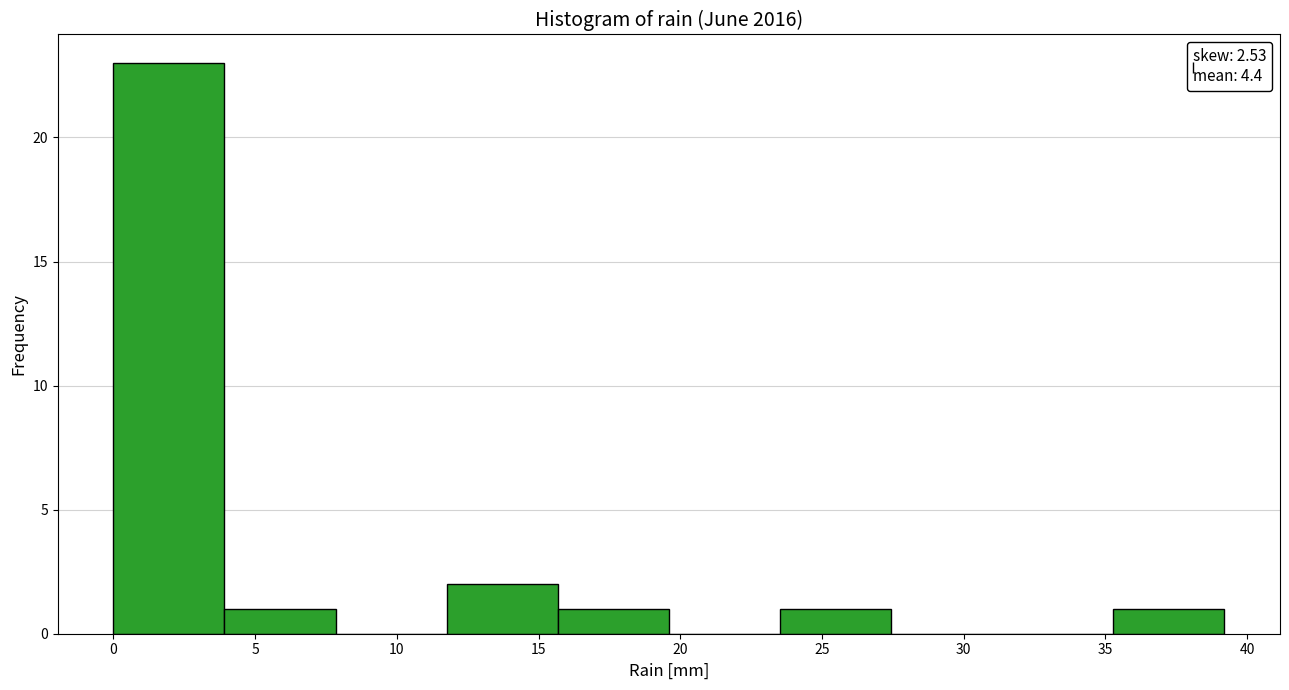

Reading left to right, list every bar in this chart as the range it spans on the x-axis followed by its height. Neither the bar edges nor the heights are printed on the chart, so give them approximately, as read against the axes.

0.0 to 4.0: 23
4.0 to 8.0: 1
8.0 to 12.0: 0
12.0 to 15.5: 2
15.5 to 19.5: 1
19.5 to 23.5: 0
23.5 to 27.5: 1
27.5 to 31.5: 0
31.5 to 35.5: 0
35.5 to 39.0: 1